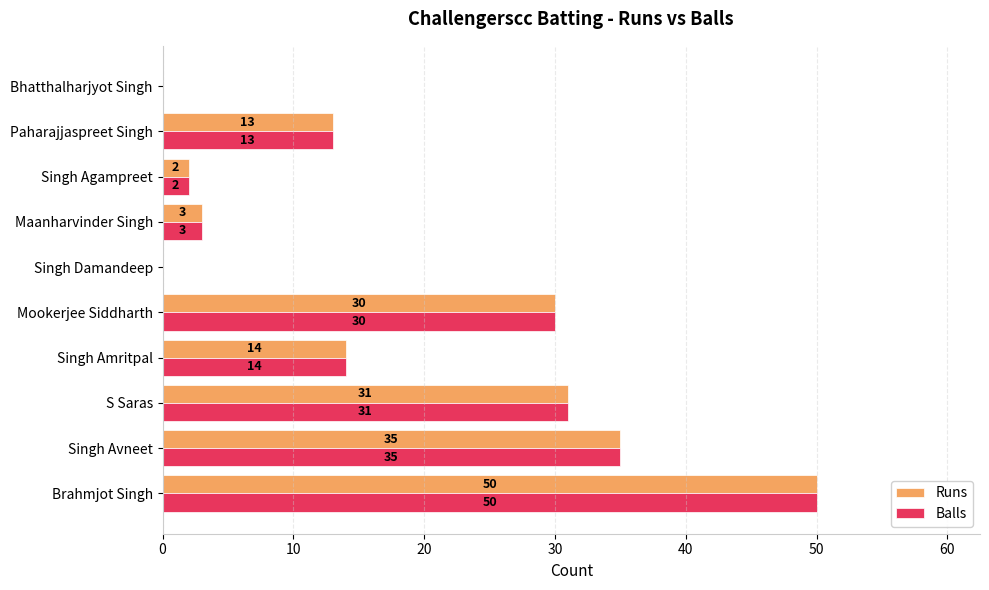

At which label is Runs closest to 25?

Mookerjee Siddharth